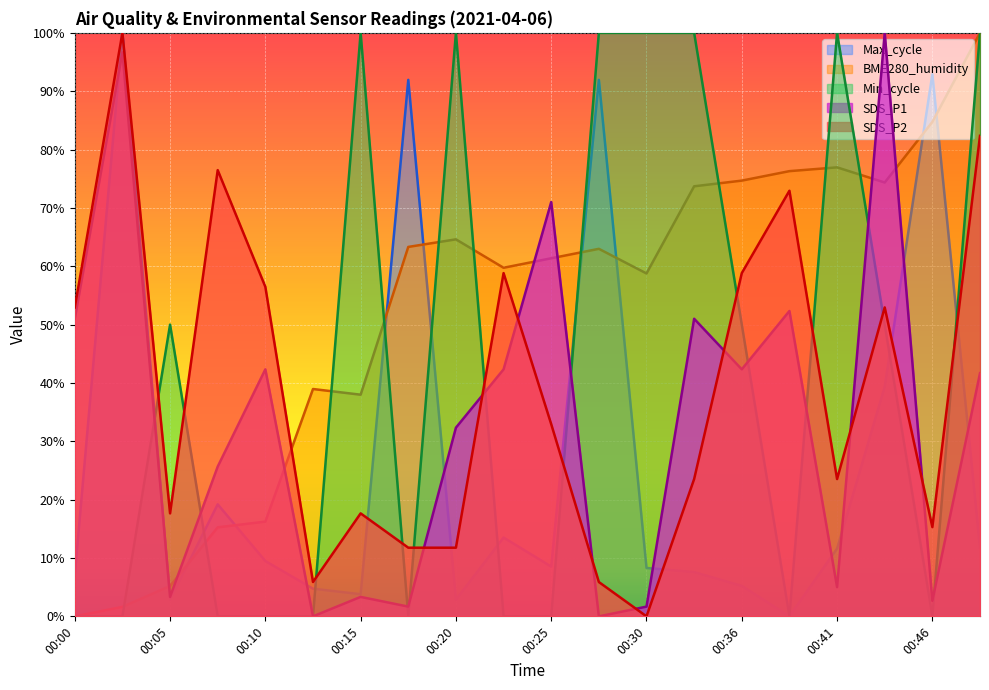

Rank the series by their maximum value, from highest to lowest.

Max_cycle, BME280_humidity, SDS_P1, Min_cycle, SDS_P2